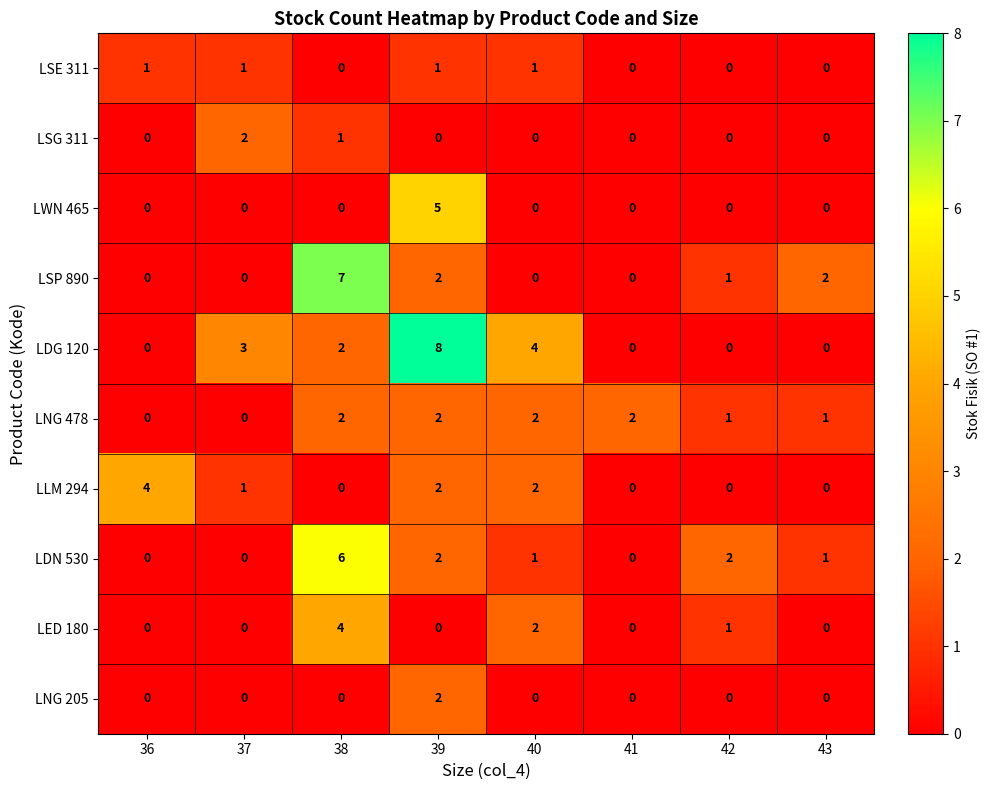

At how many categories does at least one series exceed 6?

2